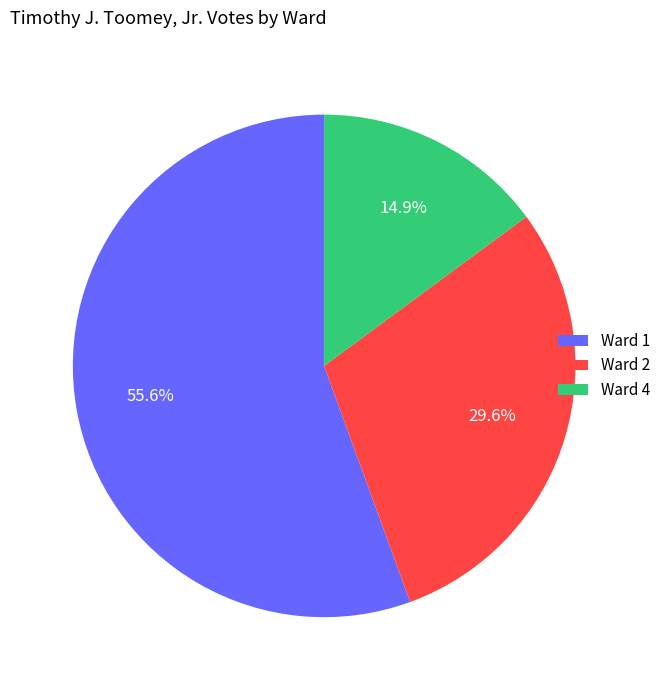

How many segments does this pie chart have?

3